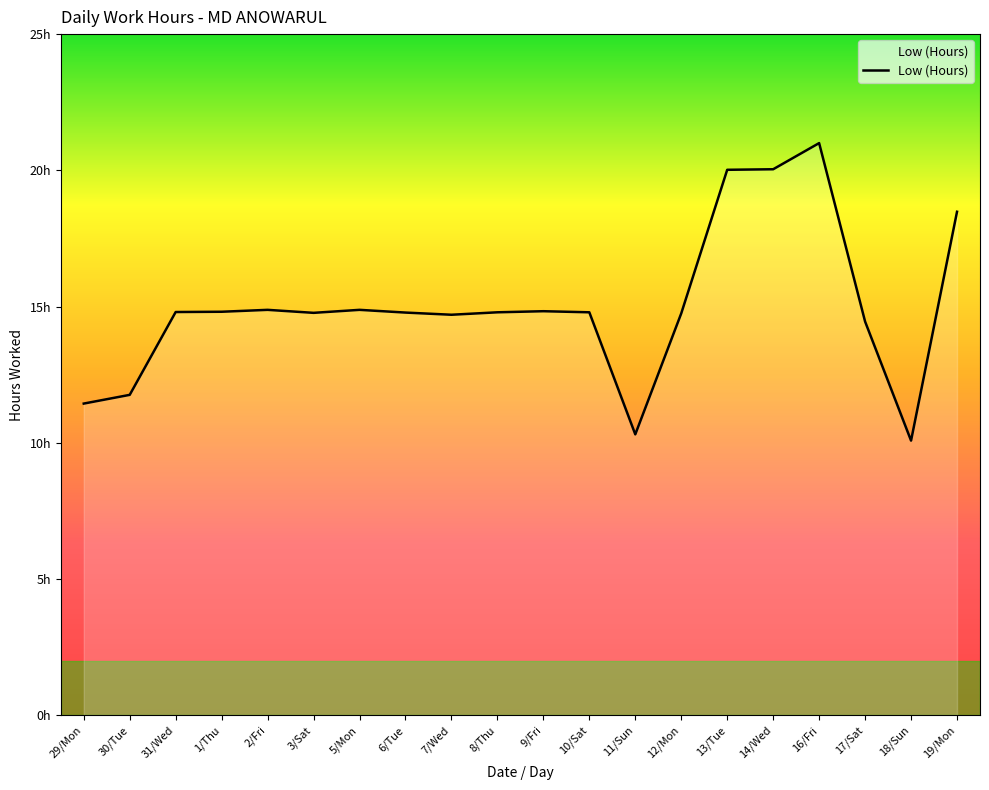

How many interior local valleys (lower than both neighbors) does the data have?

4